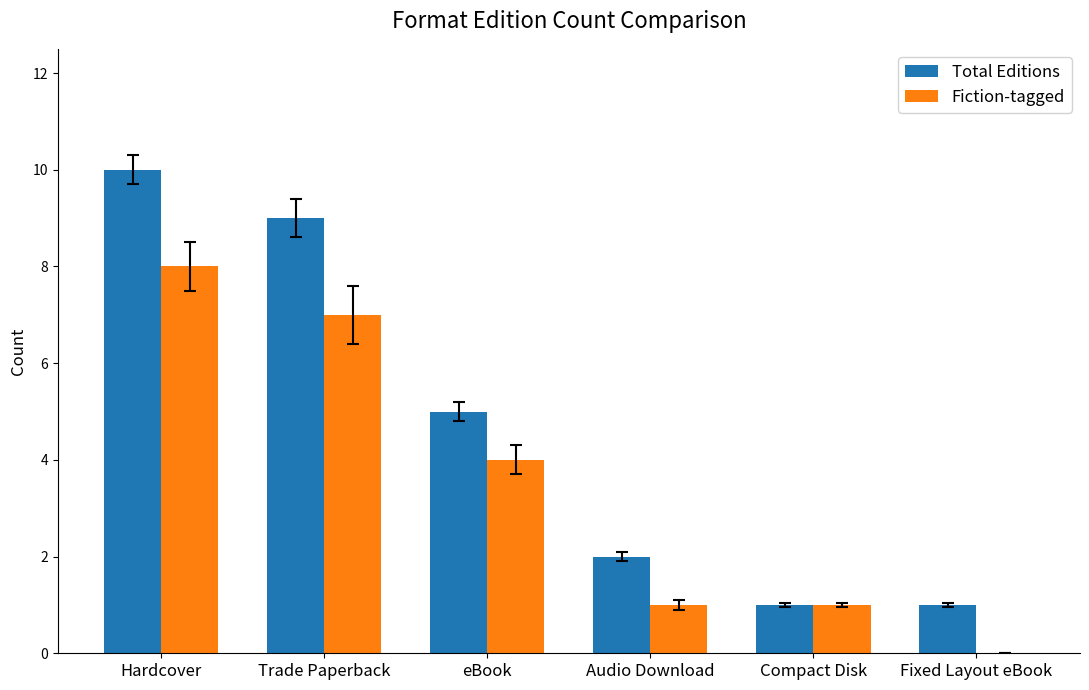

What is the highest value of the Fiction-tagged series?

8